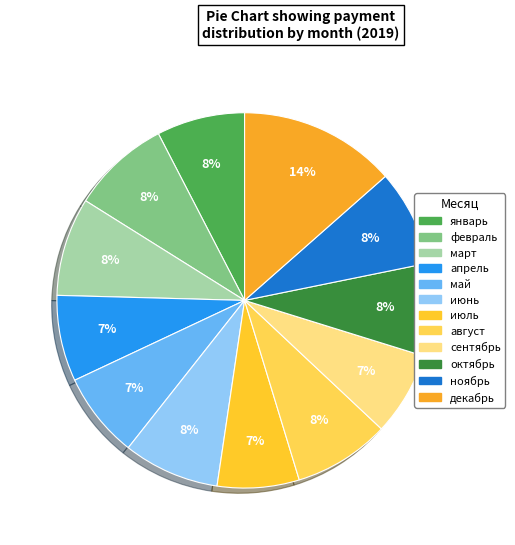

True or false: декабрь accounts for 14% of the total.

True